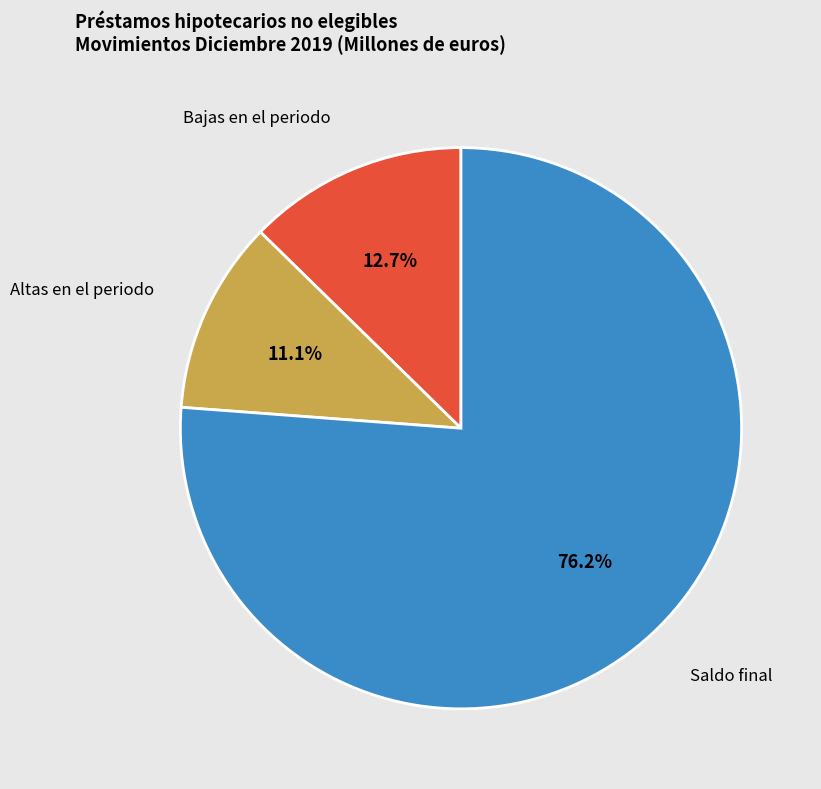

What percentage do Bajas en el periodo and Altas en el periodo together represent?

23.8%